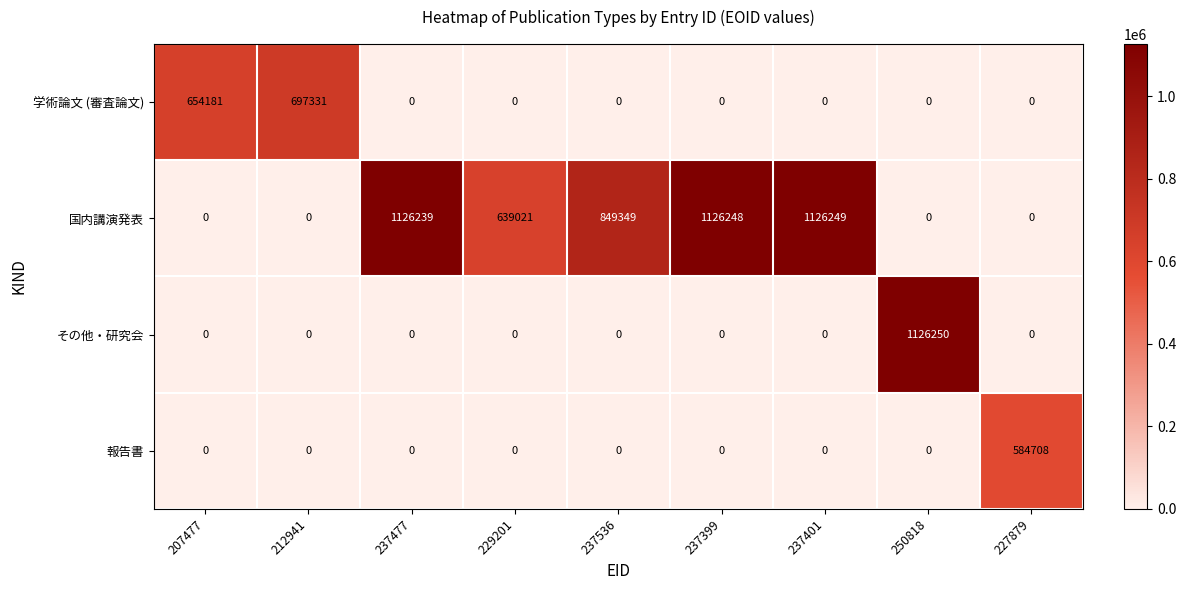

Count the number of categories in the chart.

9